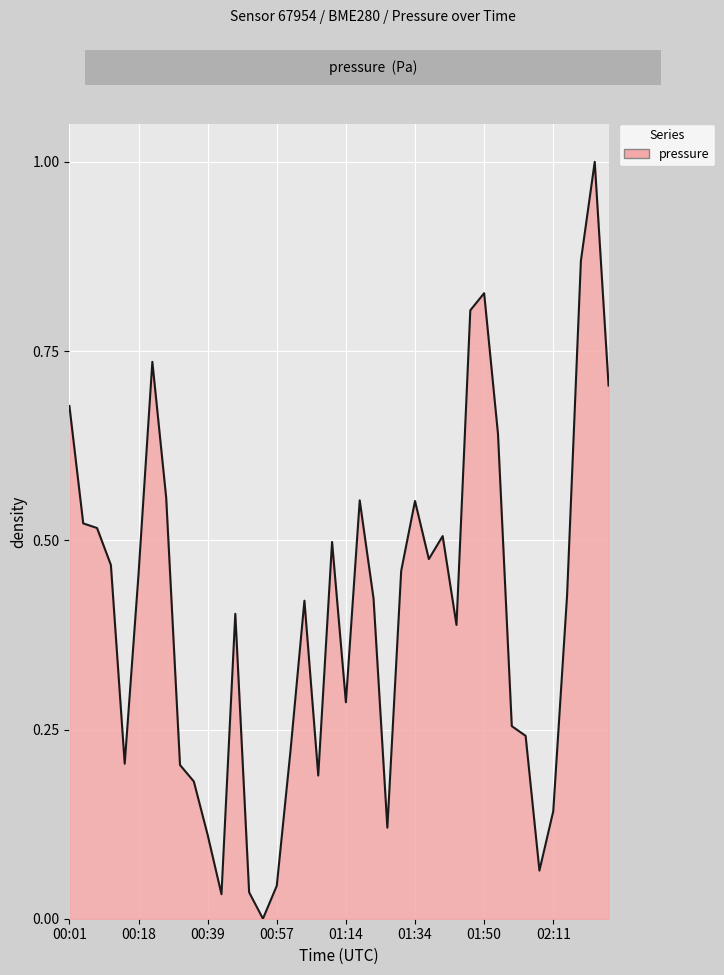

What is the difference between the maximum and minimum values?

1.0